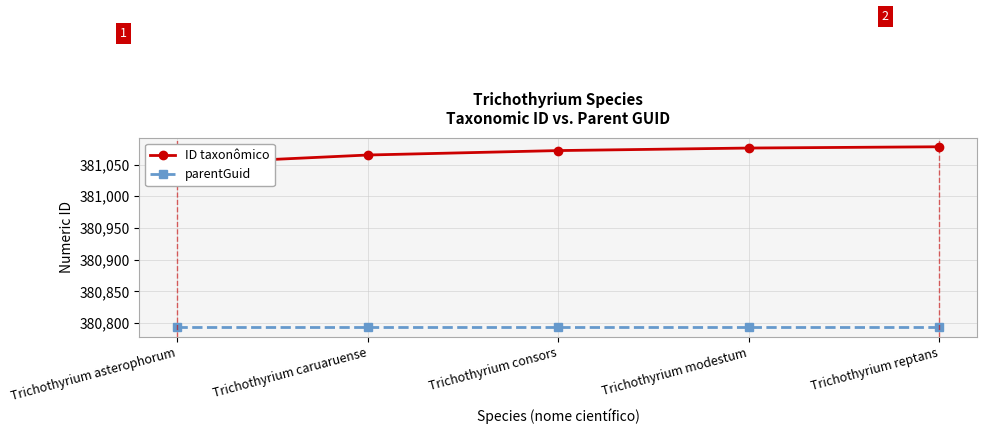

At which label does ID taxonômico first exceed 381072?

Trichothyrium modestum